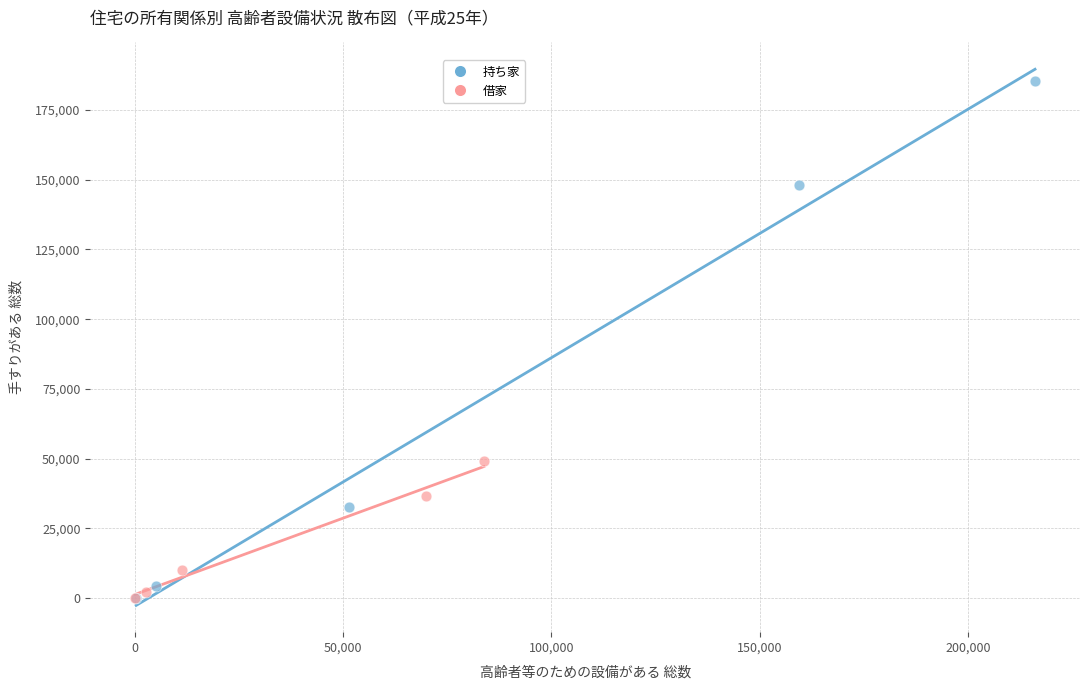

Which series contains the highest Y value?

持ち家